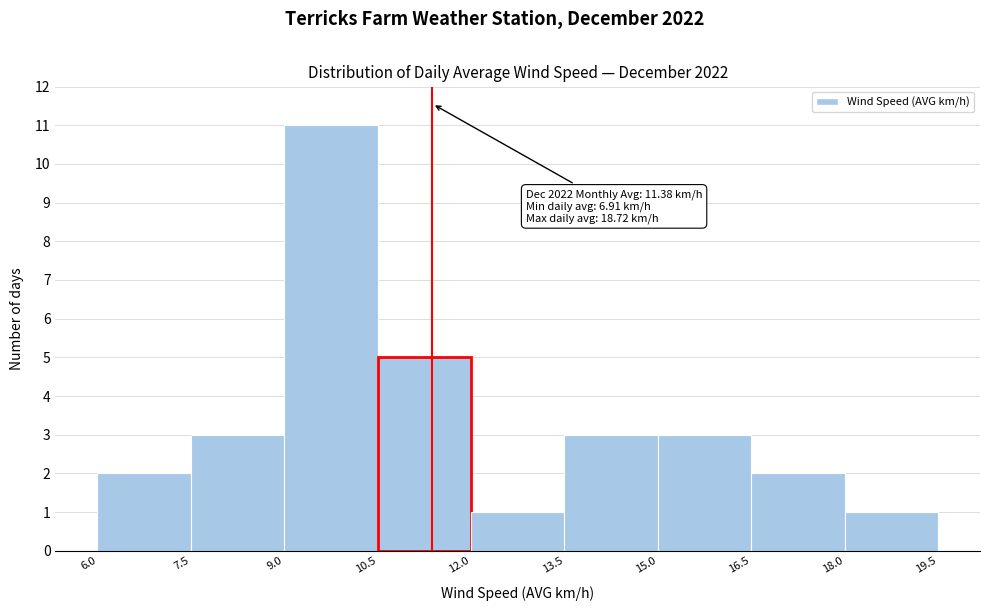

Over which range of the x-axis is the bar tallest?

9.0 to 10.5